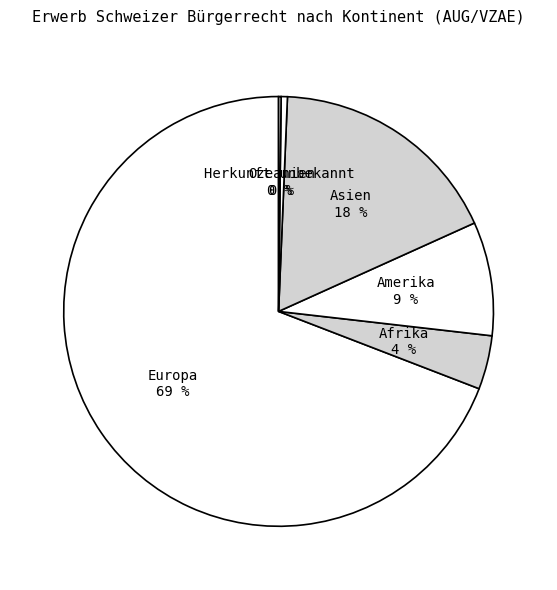

To the nearest percent, what is the combined percentage of Asien and Afrika?

22%